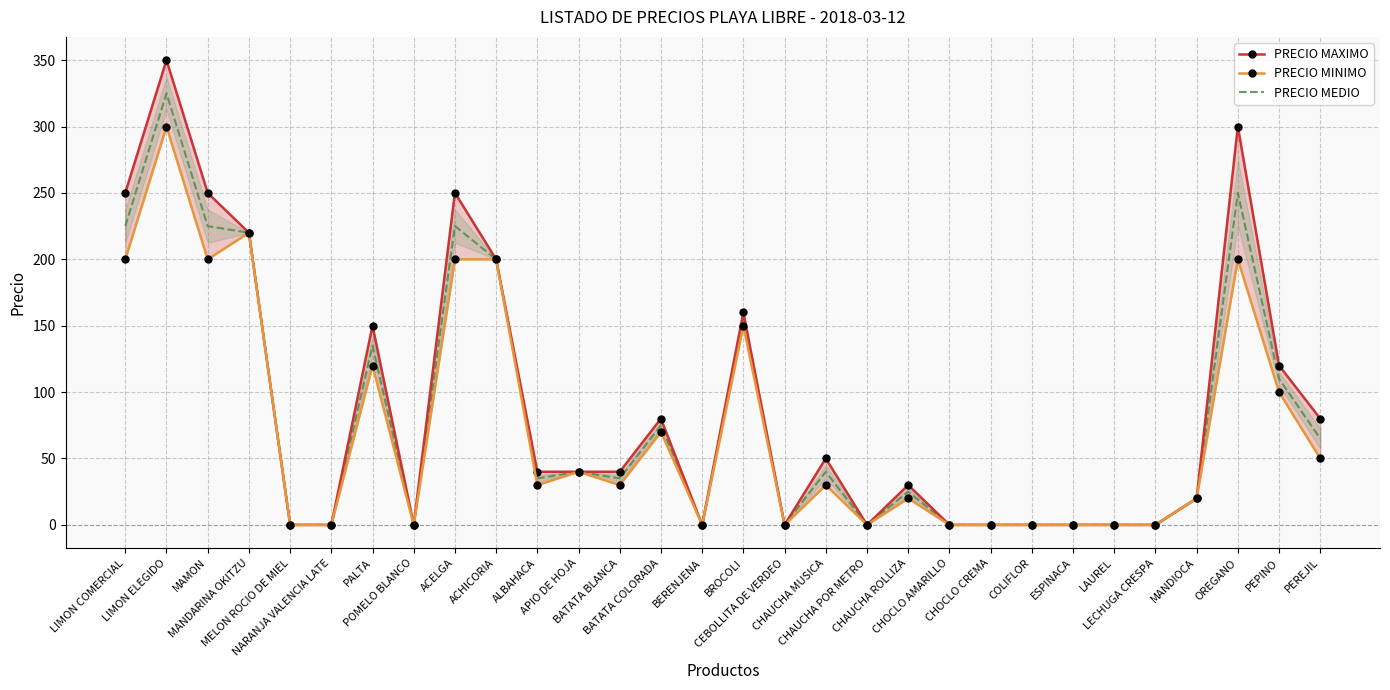

The PRECIO MEDIO series shows 250 at OREGANO. True or false?

True